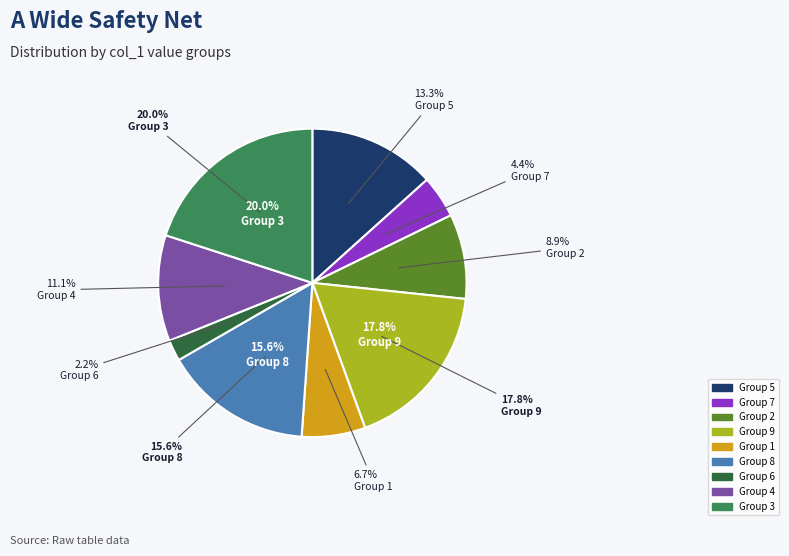

To the nearest percent, what is the average slice percentage?

11%